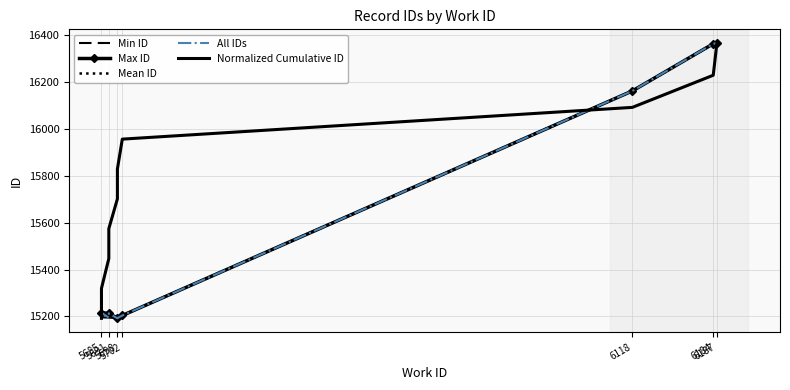

Reading left to right, what are all the values shown in this chart?

5685=15196	5685=15216	5691=15195	5691=15213	5698=15192	5698=15193	5702=15204	6118=16161	6184=16362	6187=16365